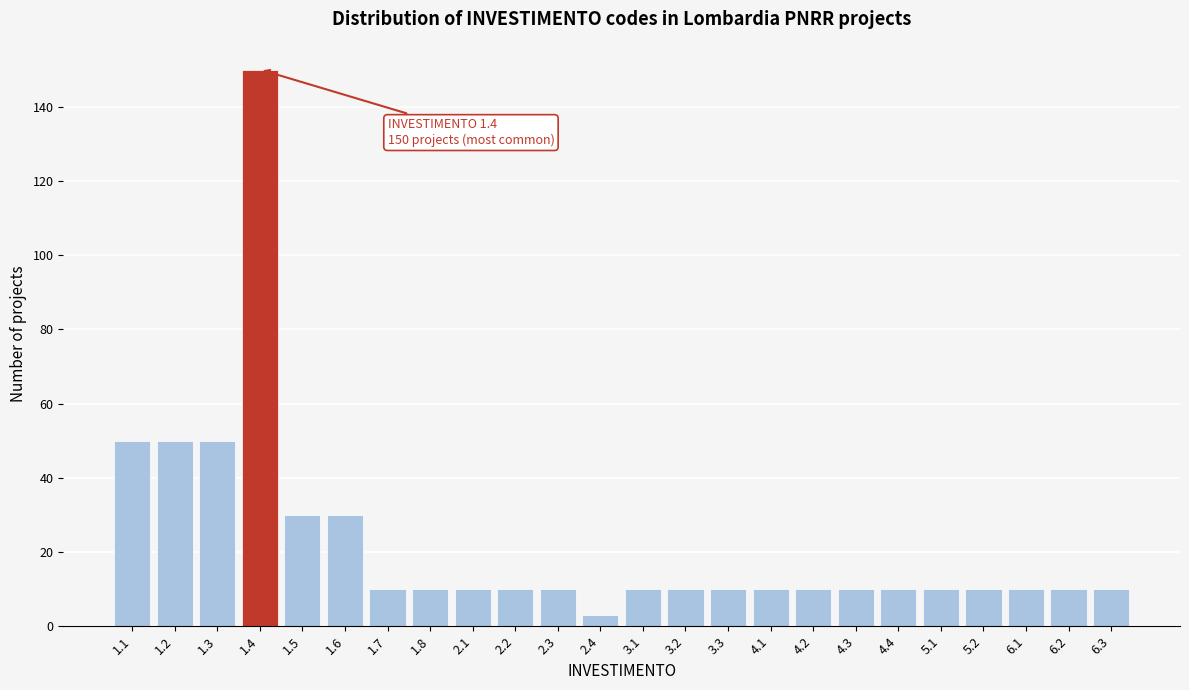

Reading left to right, extract all data points from this chart.

1.1=50	1.2=50	1.3=50	1.4=150	1.5=30	1.6=30	1.7=10	1.8=10	2.1=10	2.2=10	2.3=10	2.4=3	3.1=10	3.2=10	3.3=10	4.1=10	4.2=10	4.3=10	4.4=10	5.1=10	5.2=10	6.1=10	6.2=10	6.3=10